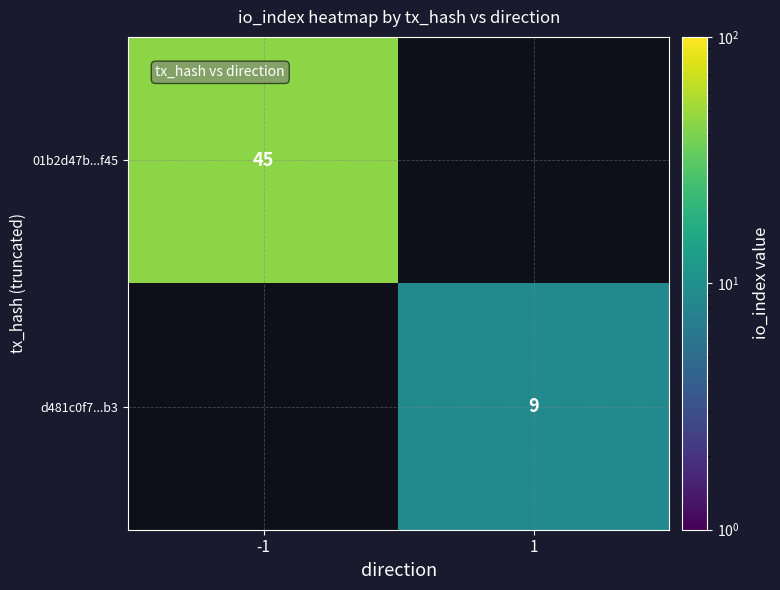

Is the value of d481c0f7...b3 at 1 greater than the value of 01b2d47b...f45 at -1?

No